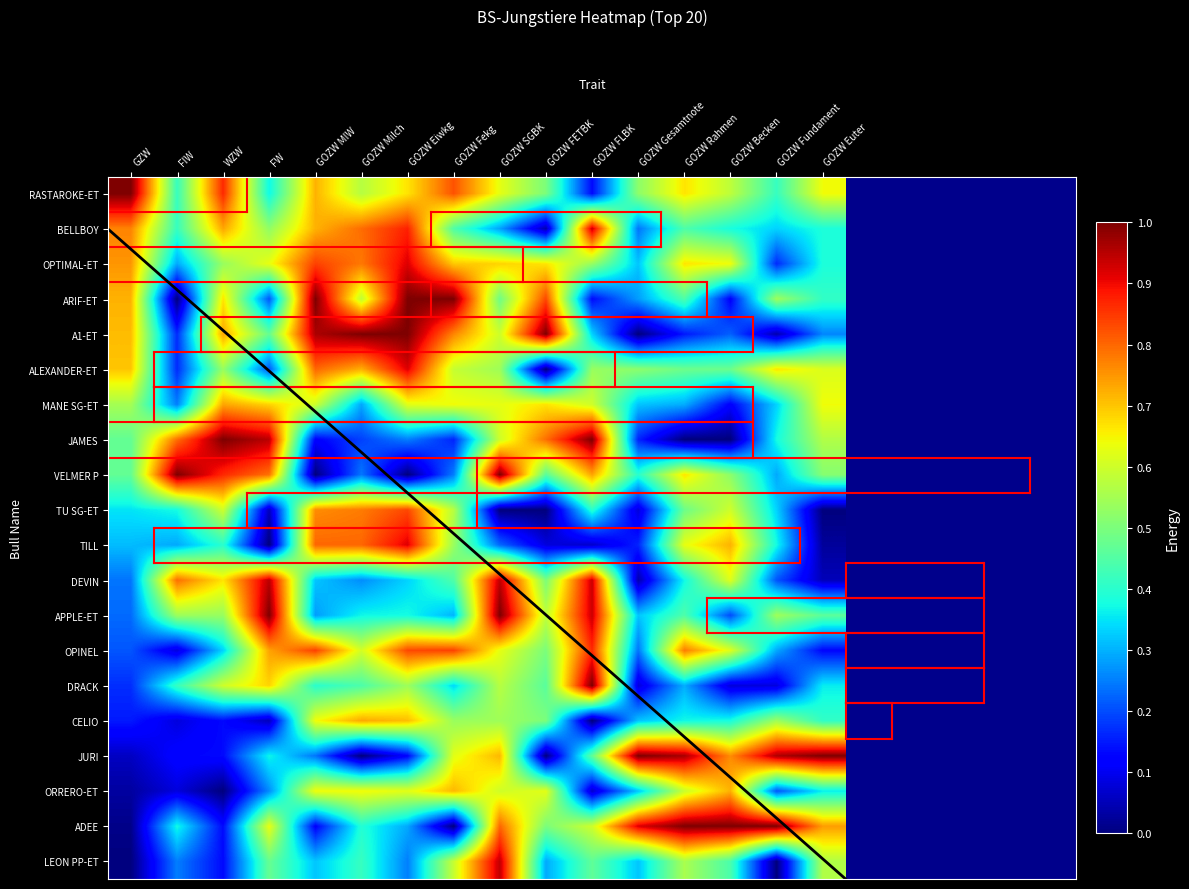

What is the difference between the highest and lowest values at GOZW Euter?

1.0